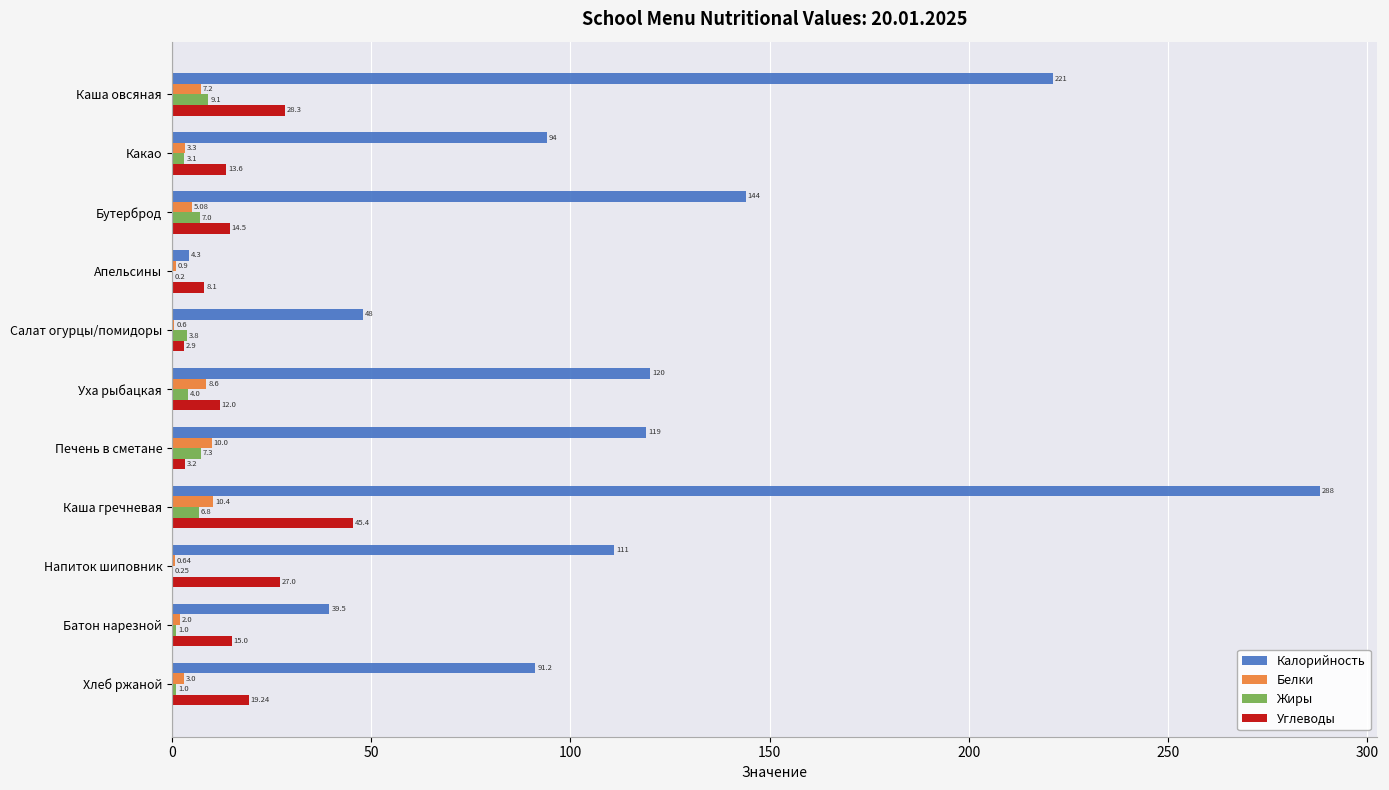

Between Какао and Батон нарезной, which series saw the biggest shift?

Калорийность